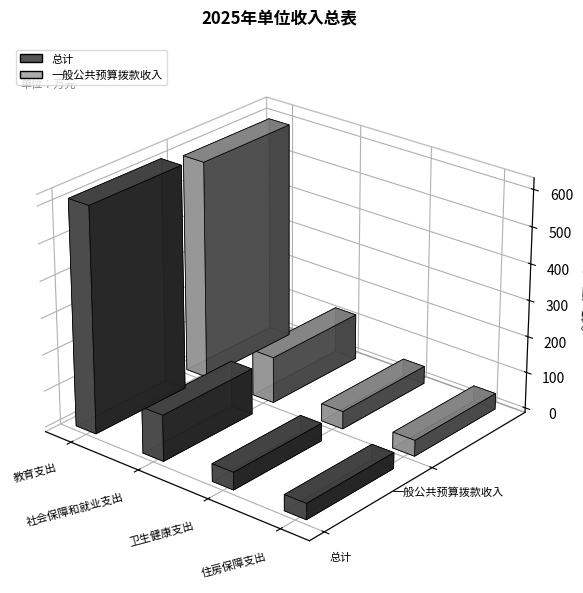

Where is 总计 nearest to the value 330?

社会保障和就业支出